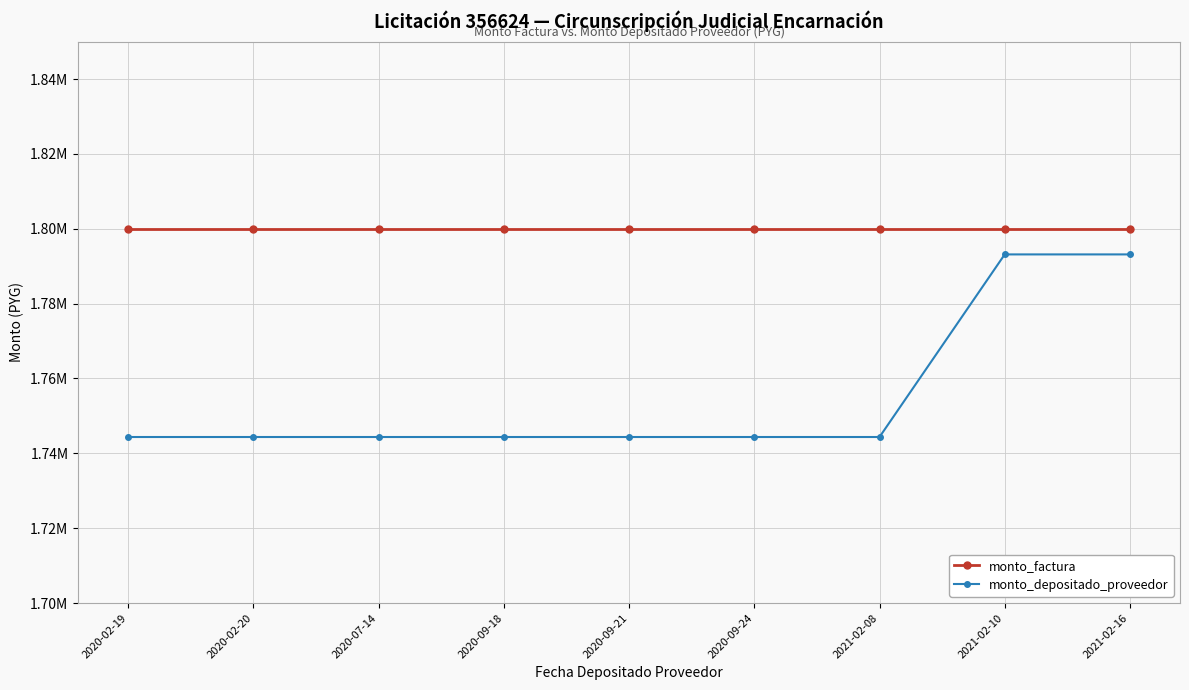

Between 2020-07-14 and 2021-02-08, which series saw the biggest shift?

monto_factura